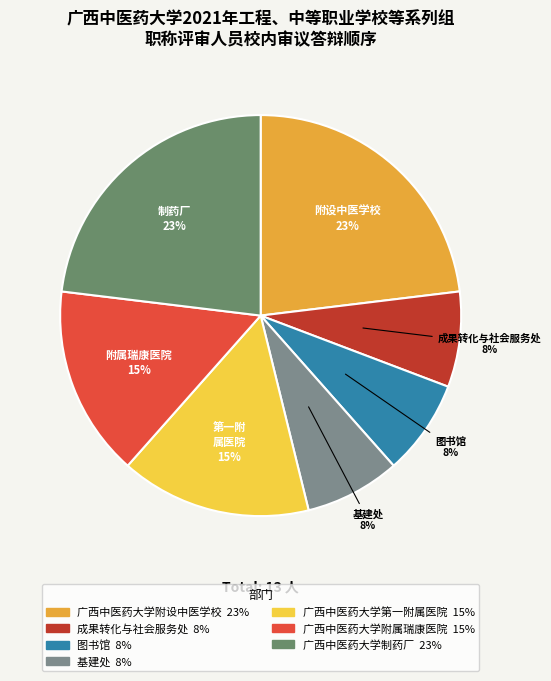

True or false: 广西中医药大学附属瑞康医院 accounts for 15% of the total.

True